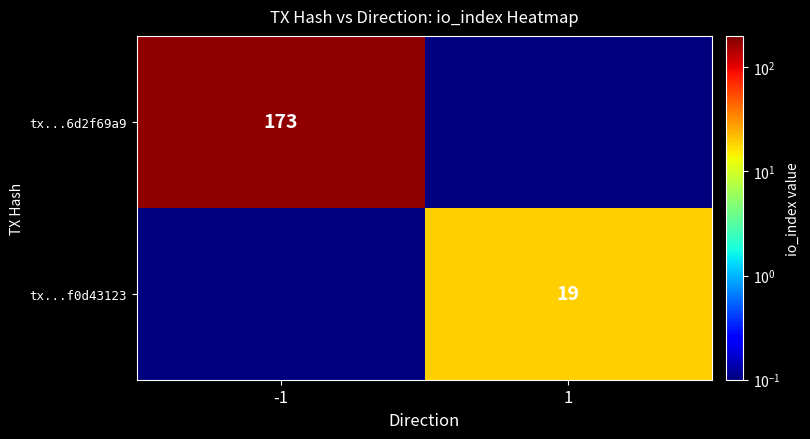

True or false: tx...6d2f69a9 has a value of 101.8 at -1.

False